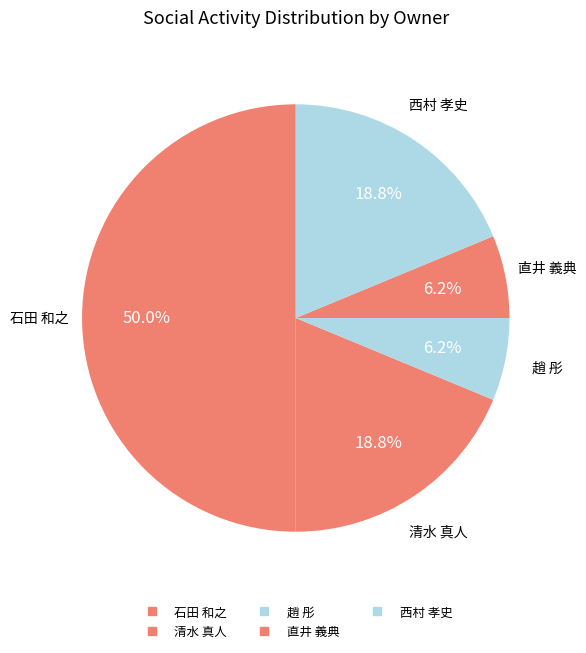

Rank the categories by value from lowest to highest.

趙 彤, 直井 義典, 清水 真人, 西村 孝史, 石田 和之